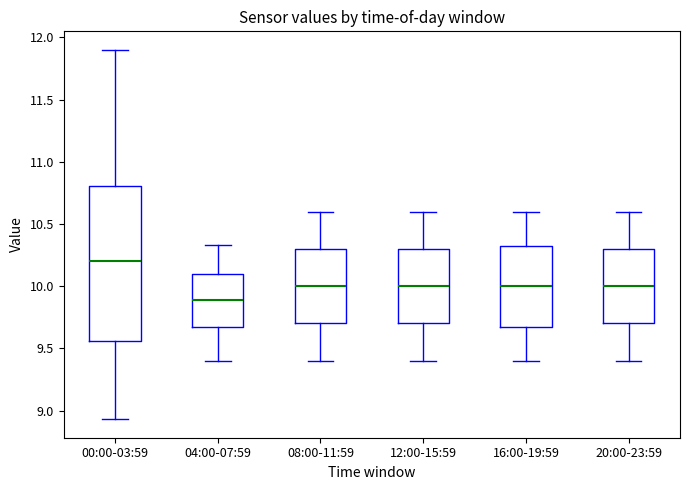

Which box has the lowest median line?

04:00-07:59